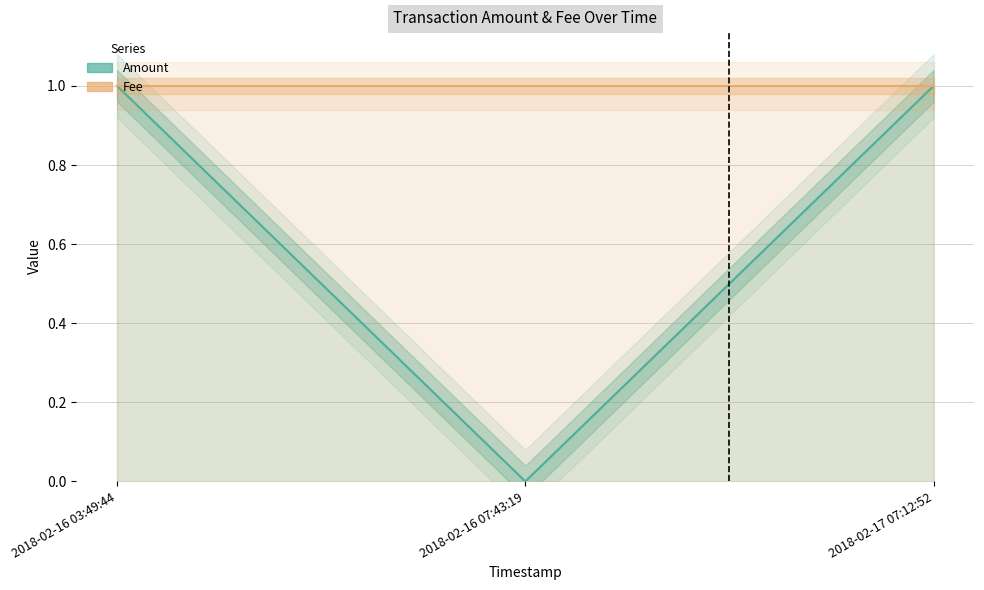

What position from the right is 2018-02-17 07:12:52?

1